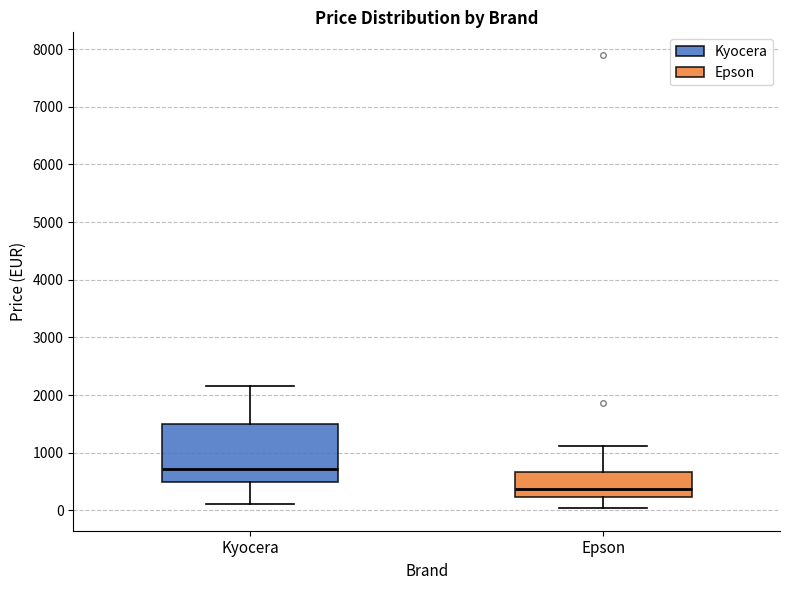

Which box is the tallest, from its lower edge to its upper edge?

Kyocera